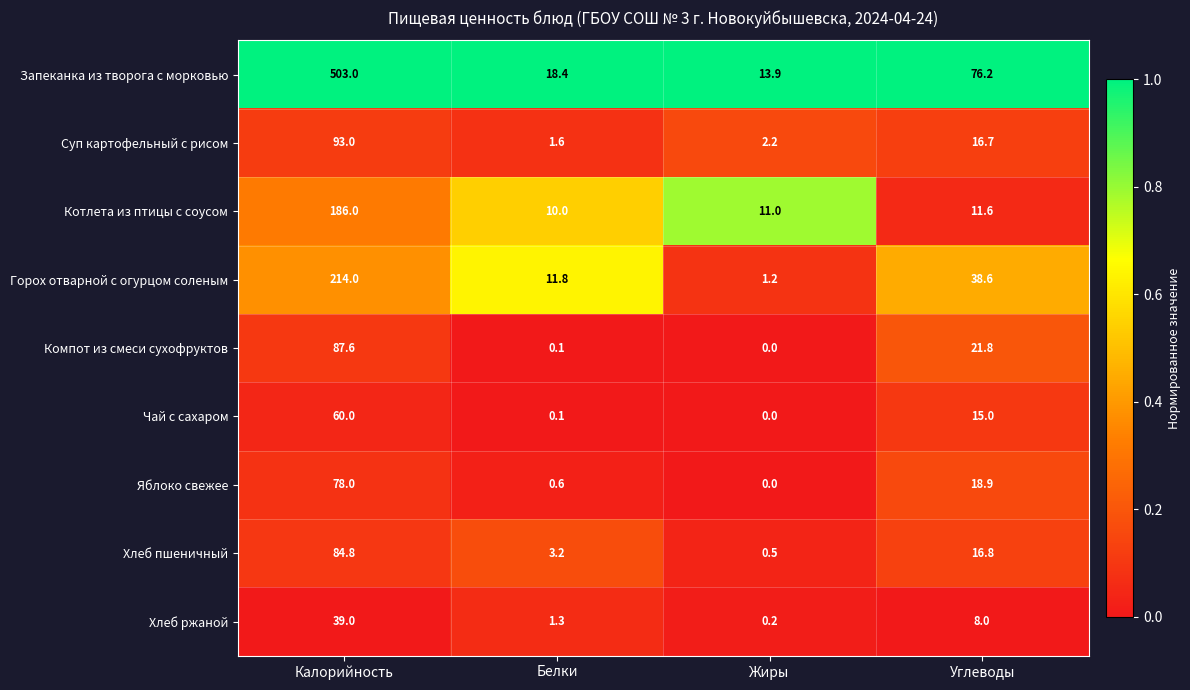

Which series has the largest total across all categories?

Запеканка из творога с морковью